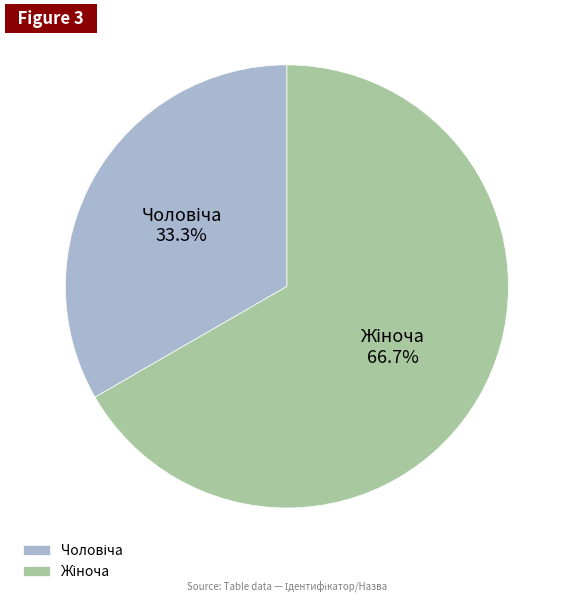

Is there a majority slice in this chart?

Yes